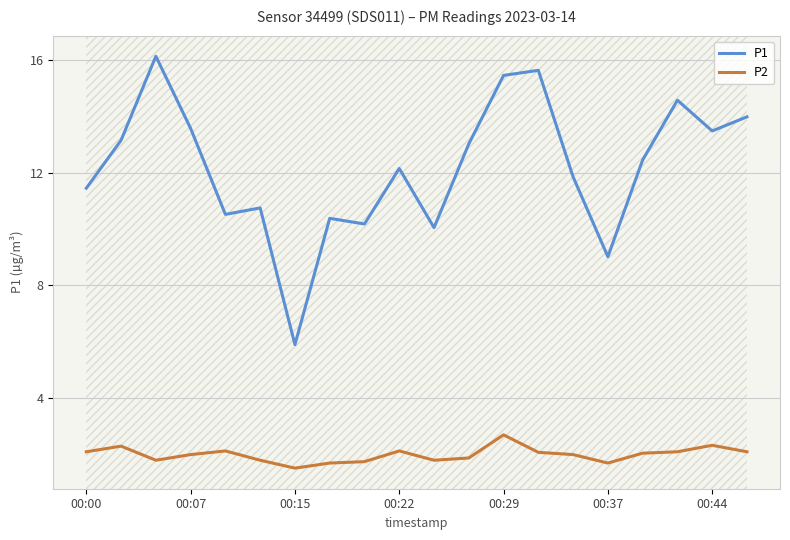

Rank the series by their average value, from highest to lowest.

P1, P2